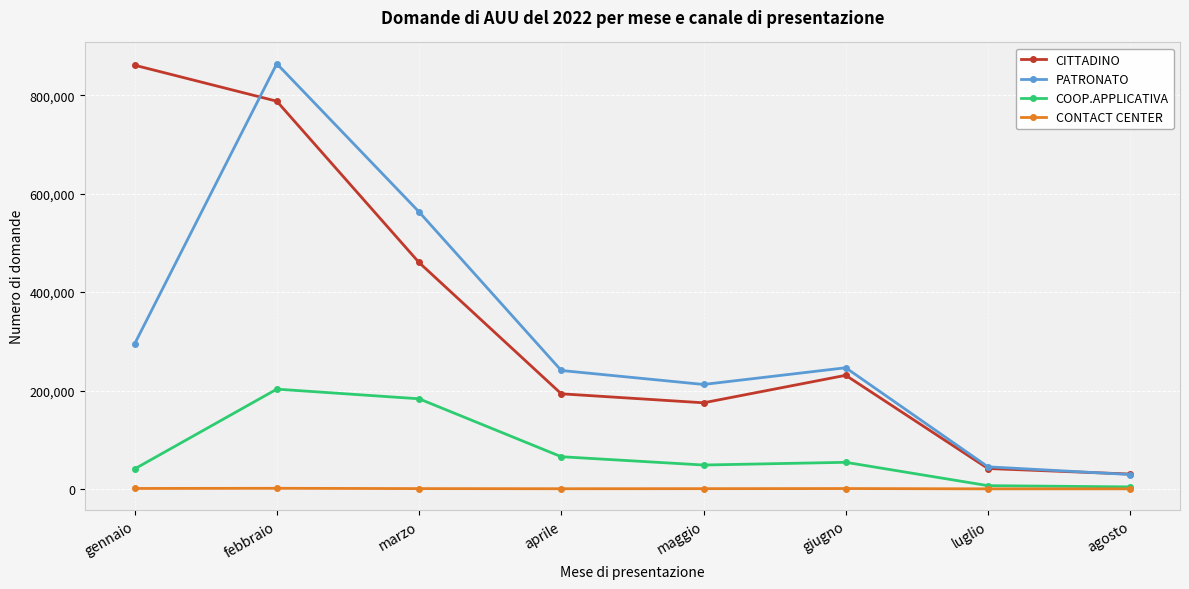

At which category is the sum across all series the highest?

febbraio